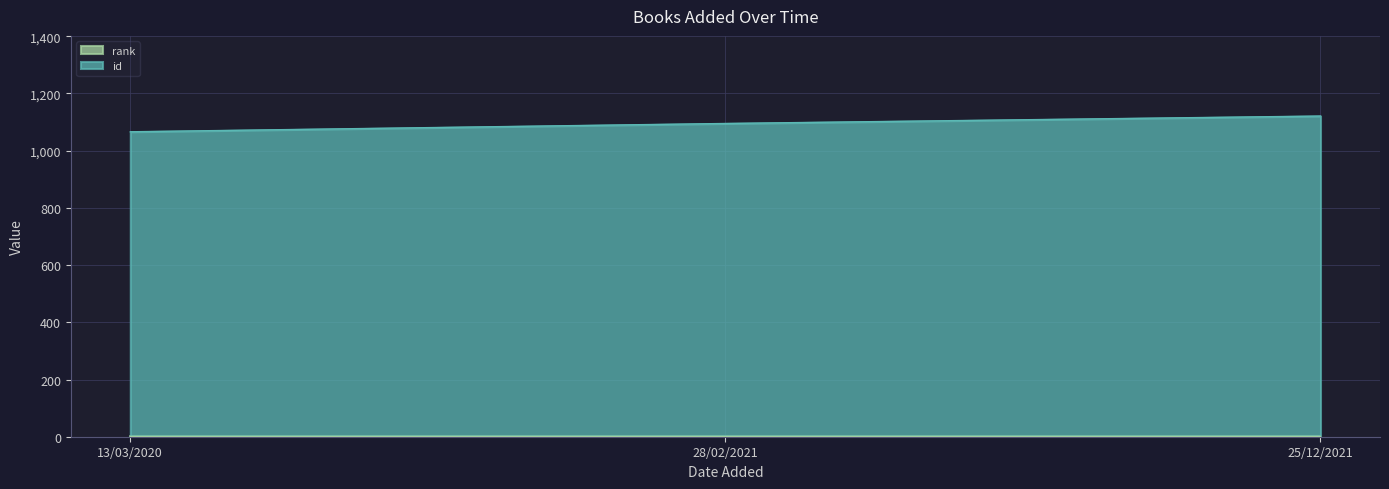

What is the value of the 1st point from the left?

1066